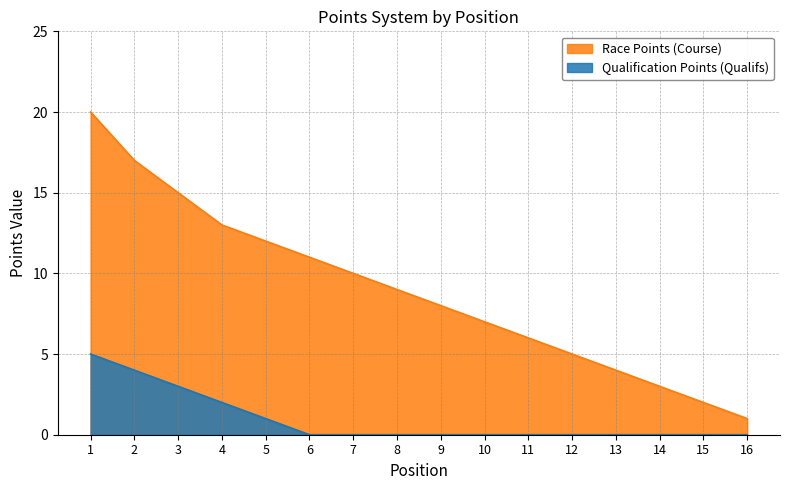

List the series in order of their peak value, lowest first.

Qualification Points (Qualifs), Race Points (Course)